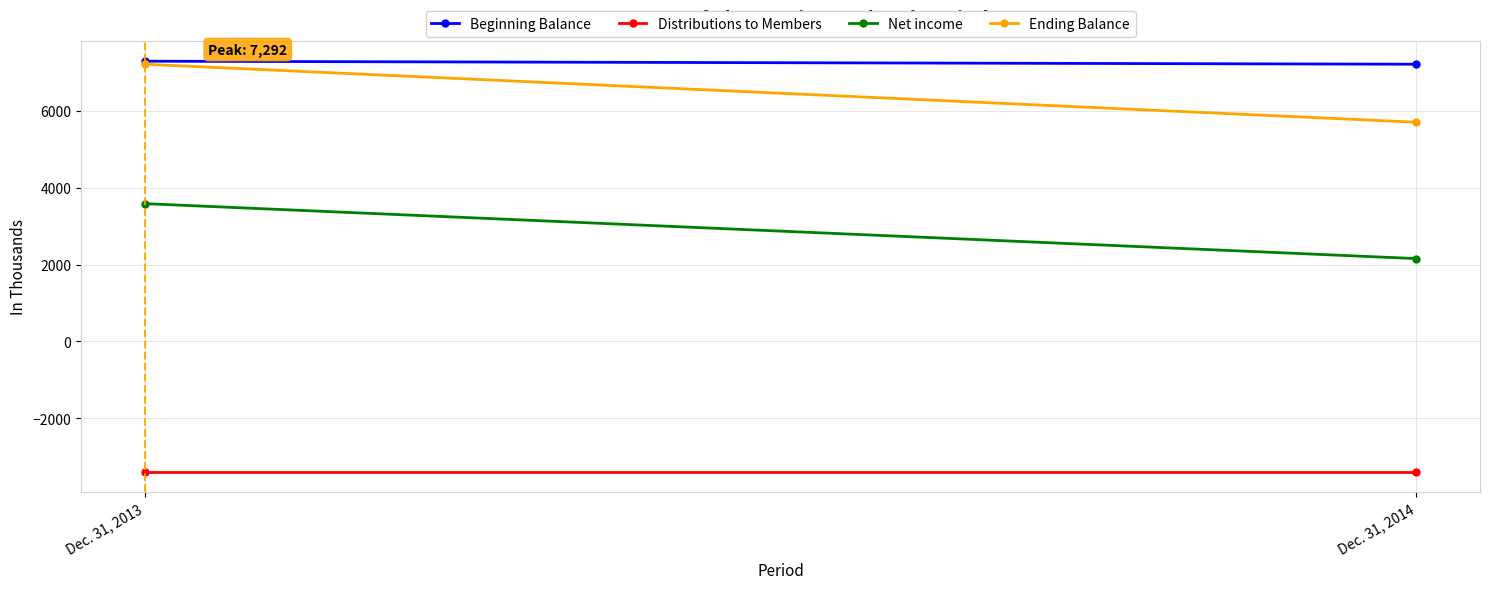

How many Beginning Balance values are between 7213 and 7292?

2